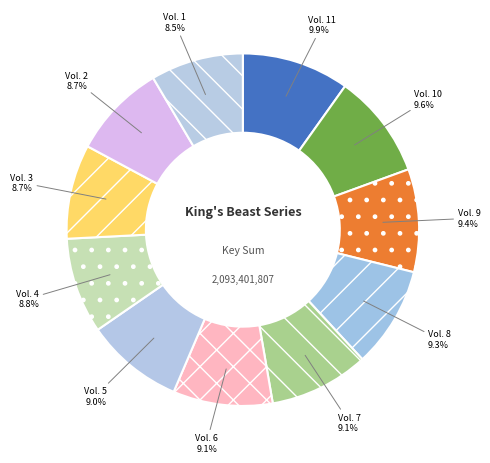

Do Vol. 1 and Vol. 7 together represent more than half of the pie?

No